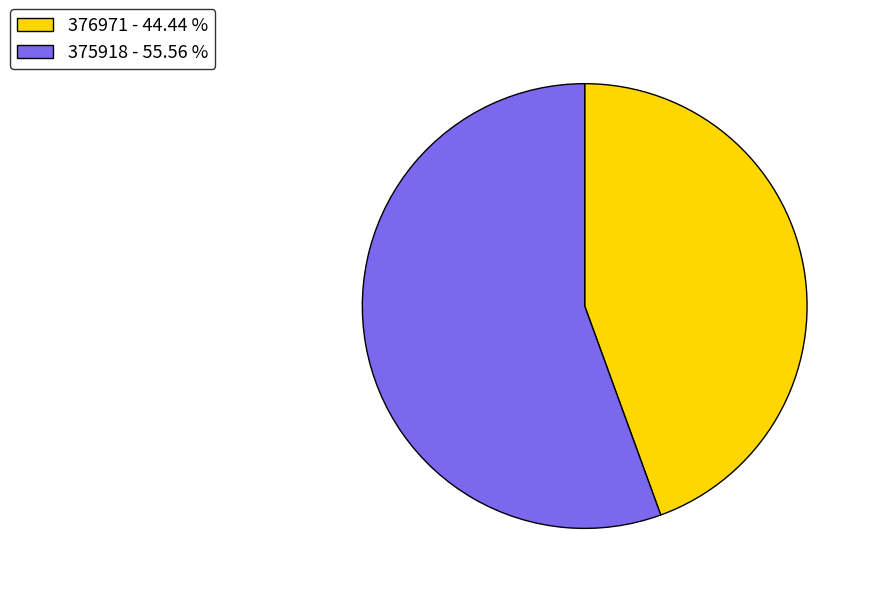

Do 375918 - 55.56 % and 376971 - 44.44 % together represent more than half of the pie?

Yes